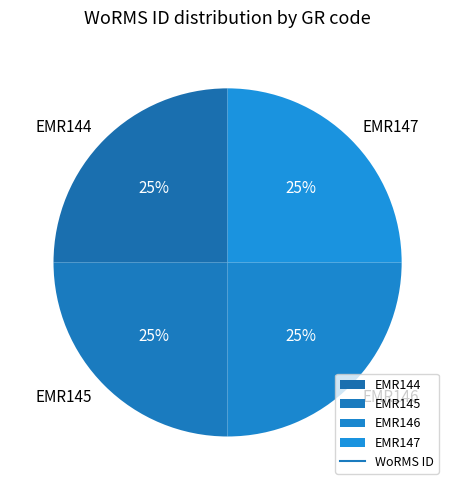

Does EMR146 account for over 50% of the chart?

No